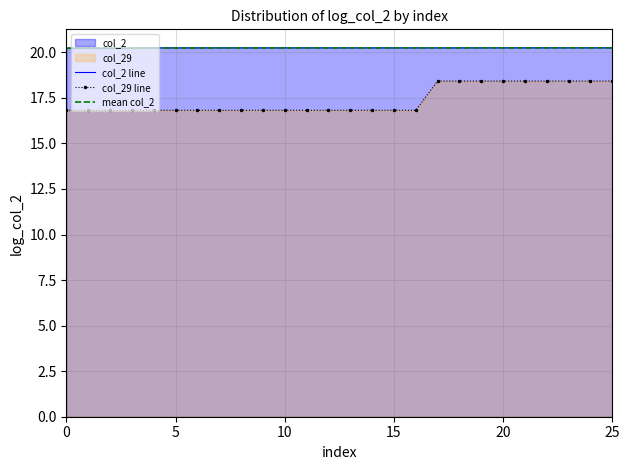

Is it true that col_29 line equals 16.8 at 9?

True